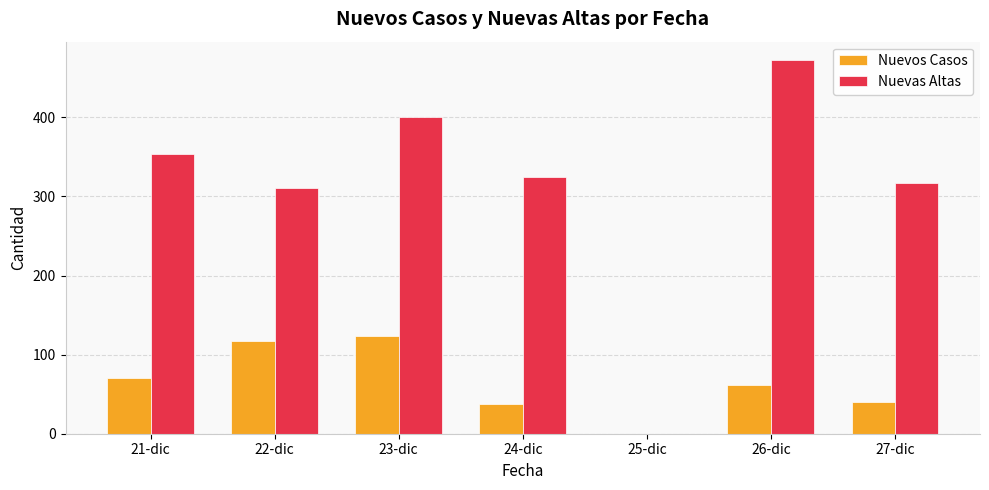

What is the total value across all series at 23-dic?

525